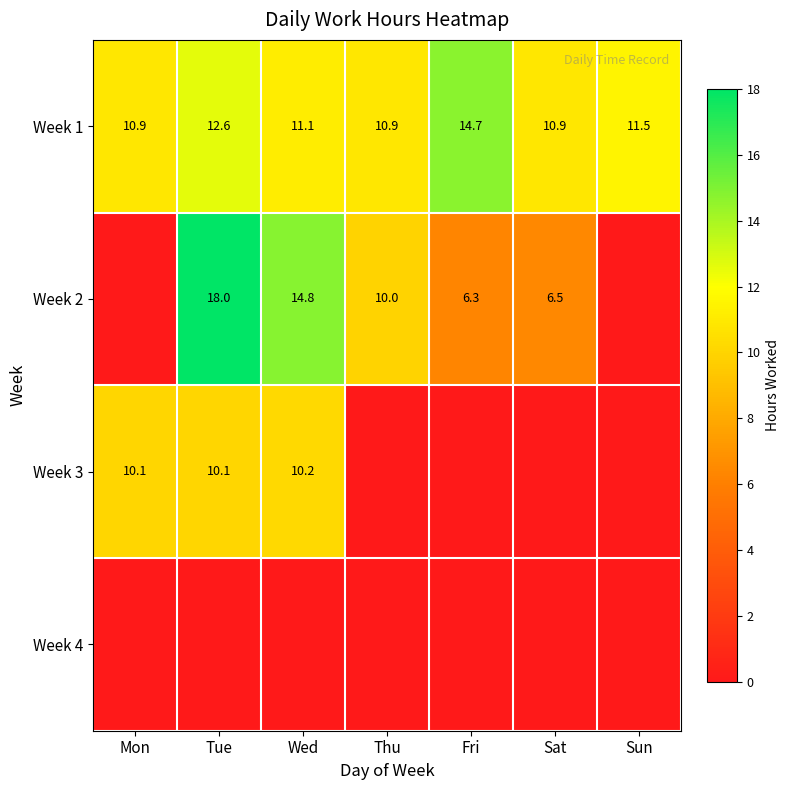

Is it true that Week 3 equals 14.0 at Tue?

False